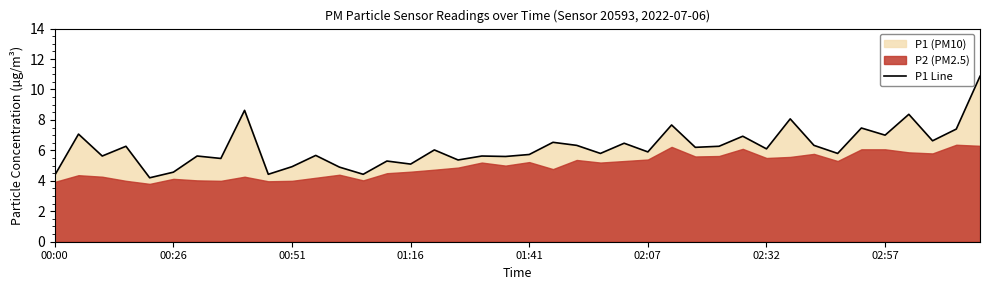

What is the maximum value for P1 Line?

10.9